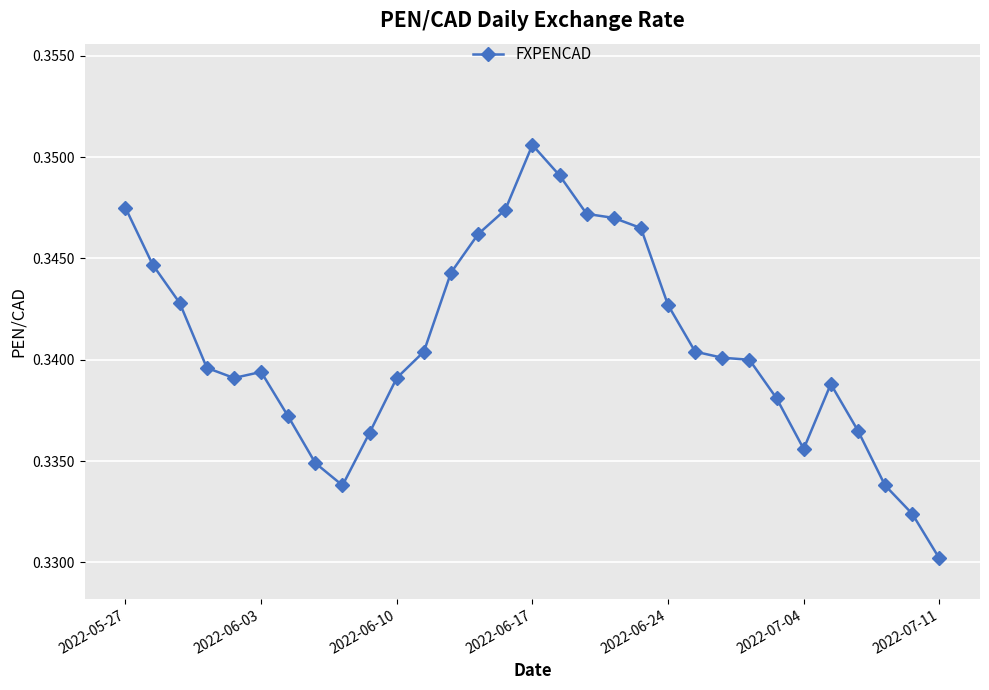

True or false: there are more than 0 points higher than both neighbors.

True